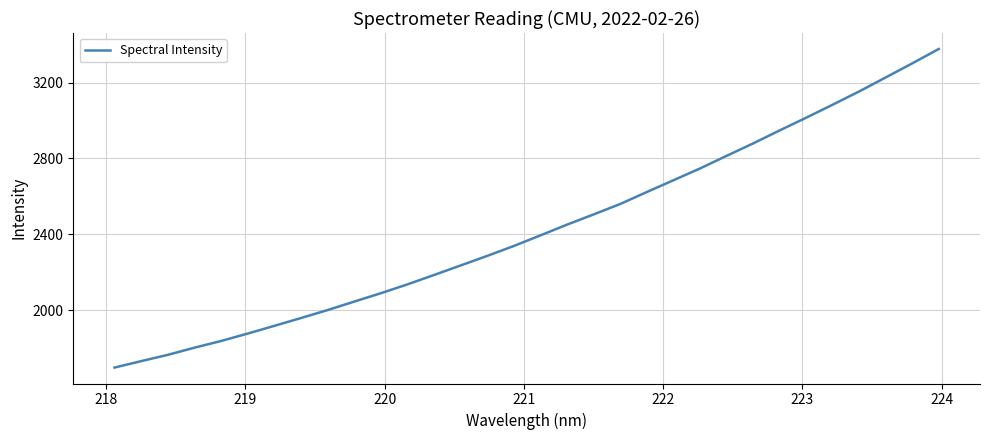

What is the maximum value shown in the chart?

3377.3